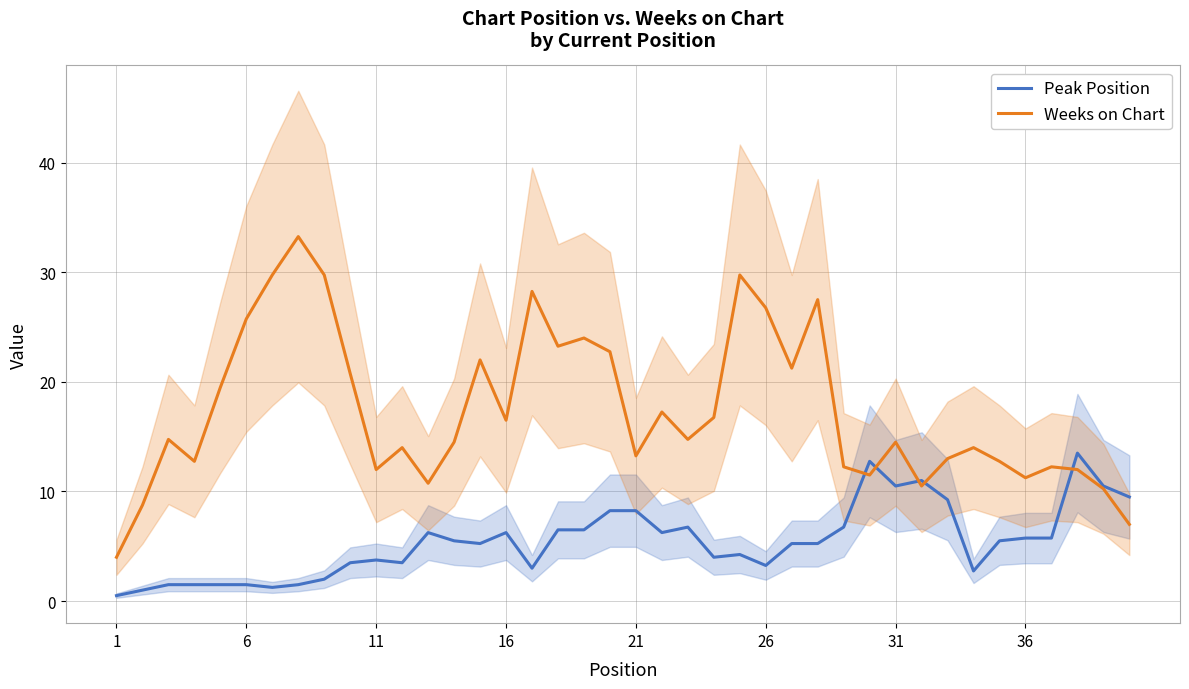

The Weeks on Chart series shows 22.8 at 16. True or false?

False